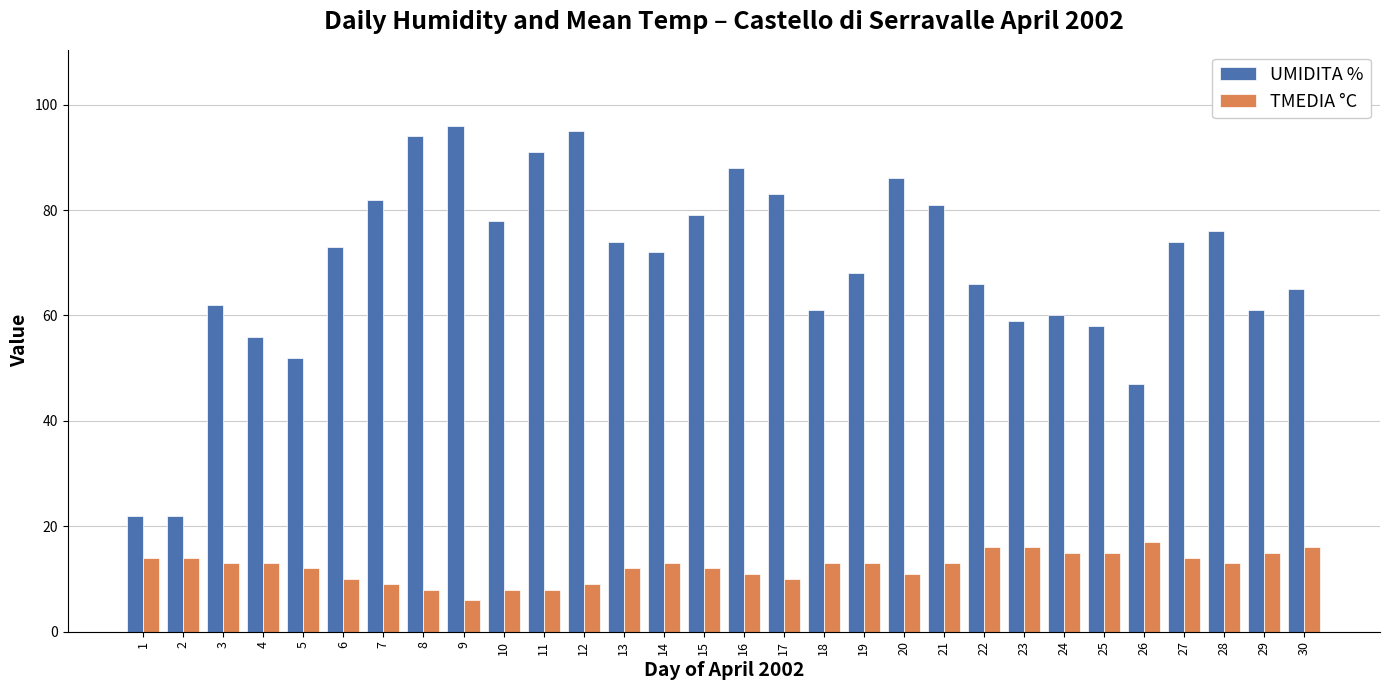

The value of TMEDIA °C at 7 is 9. True or false?

True